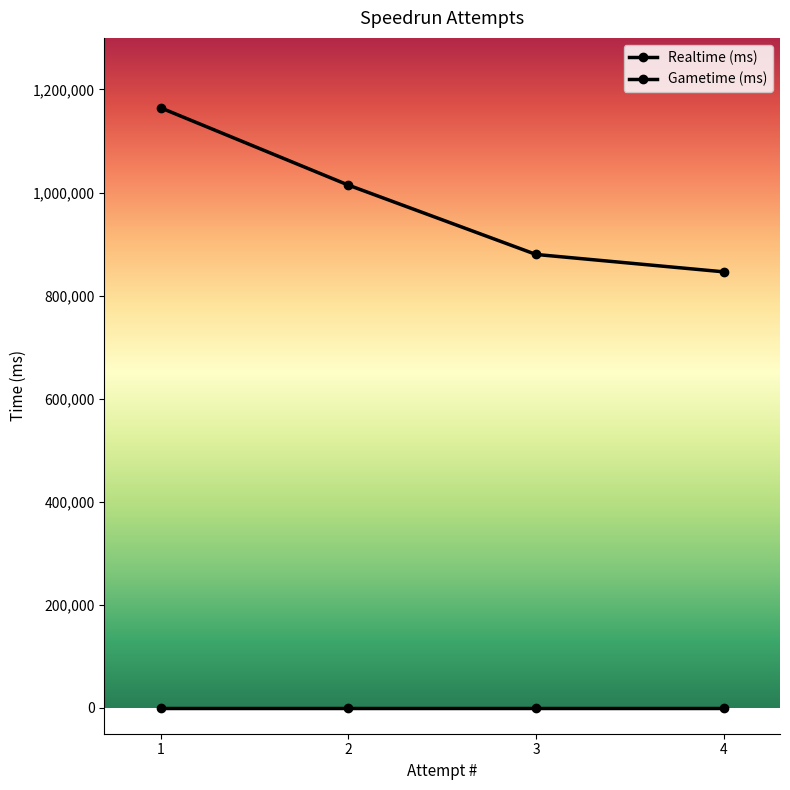

Count the number of values greater than 1014430.

1